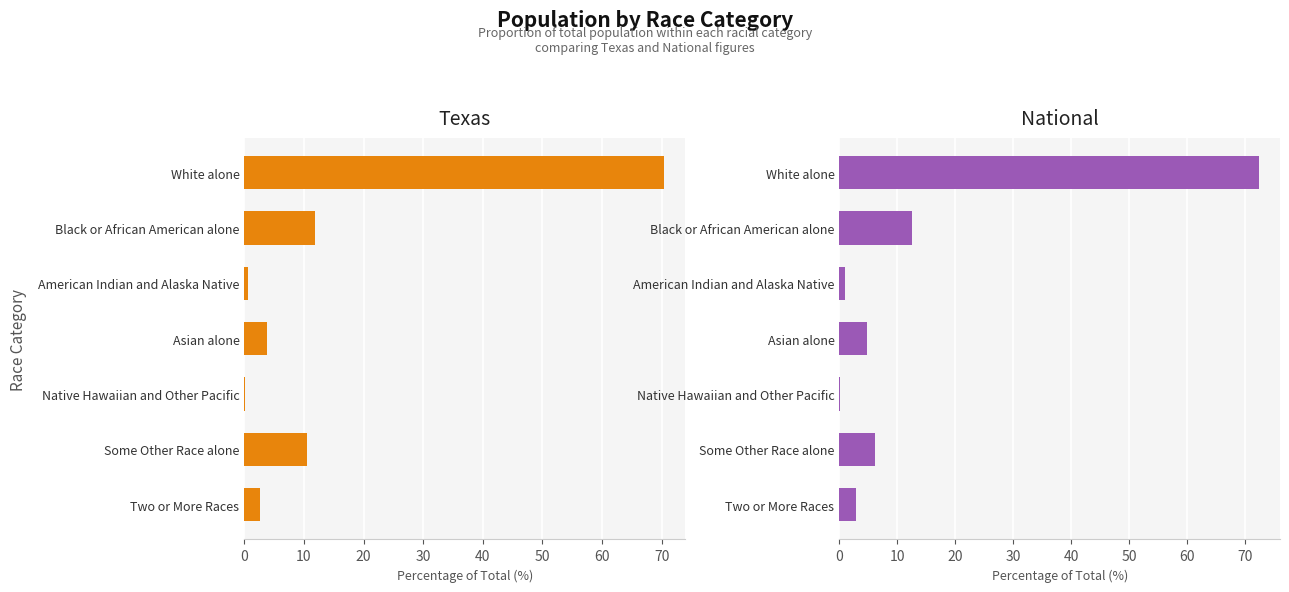

The National series shows 37.4 at White alone. True or false?

False